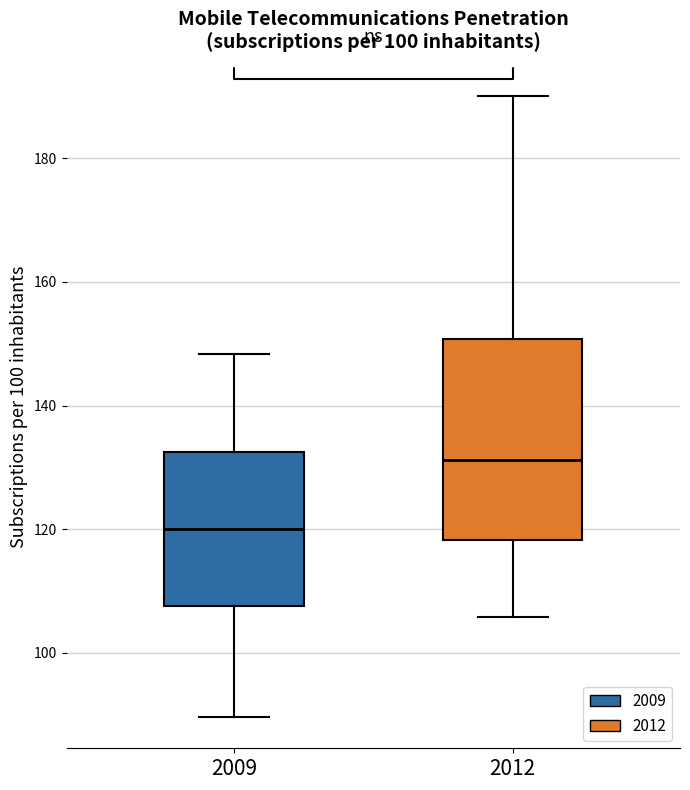

Which box has the highest median line?

2012